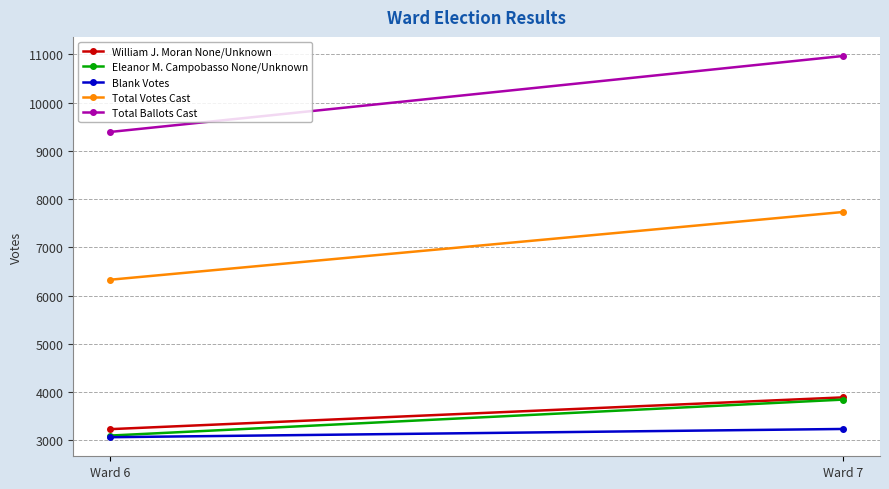

The value of Total Ballots Cast at Ward 6 is 2366. True or false?

False